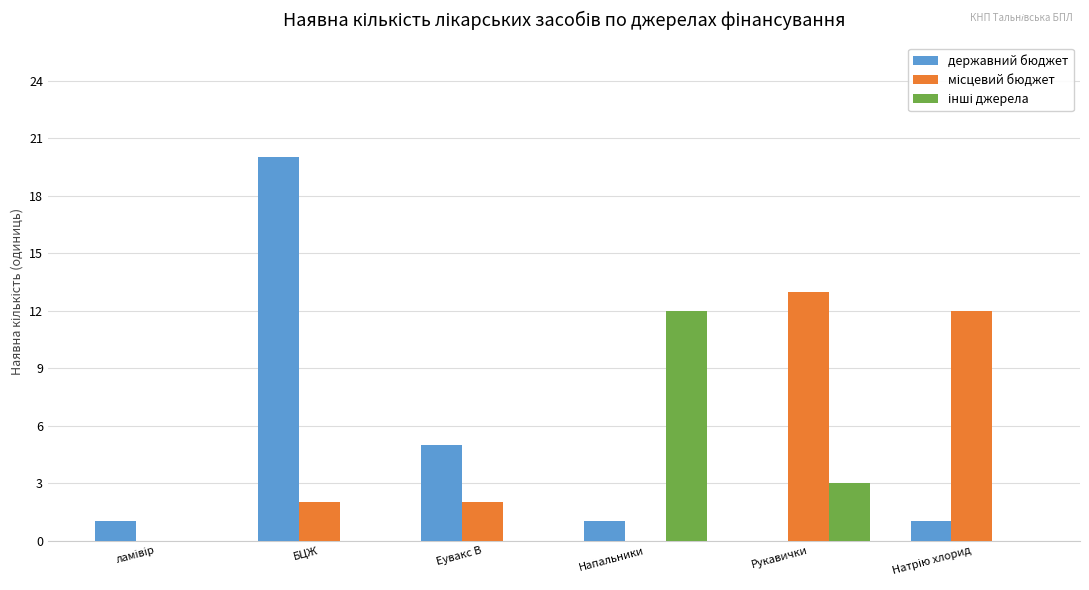

What value does the державний бюджет series have at БЦЖ?

20